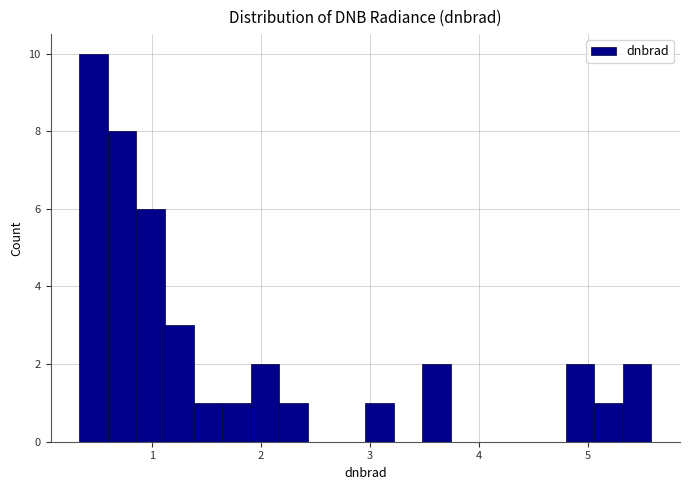

Around what value on the x-axis is the tallest bar? Give the approximate position of its centre, as read against the axis.

0.5